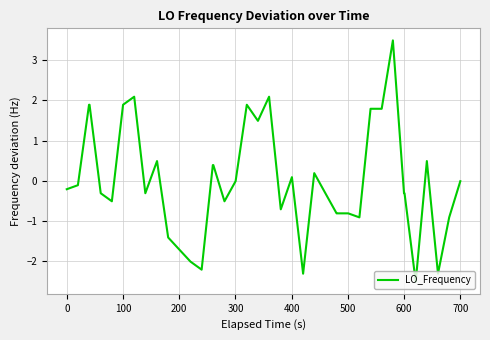

What is the difference between the maximum and minimum values?

6.0